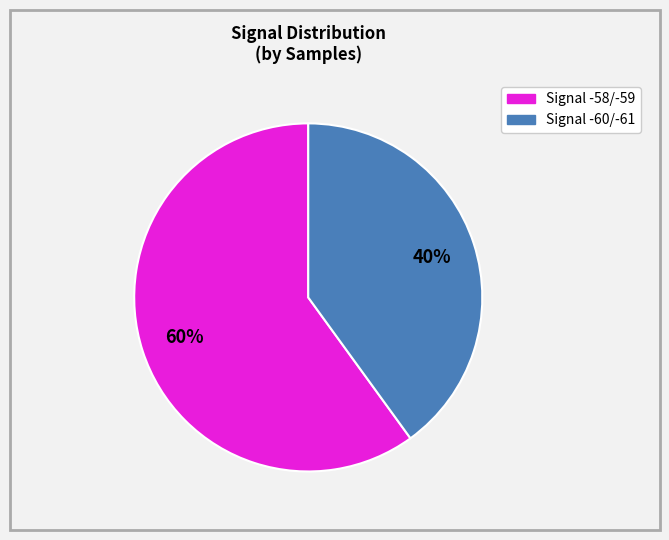

Is there a majority slice in this chart?

Yes